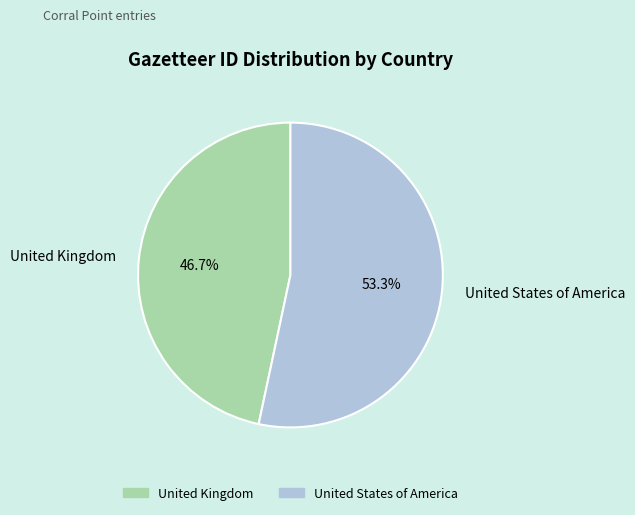

To the nearest percent, what portion does United Kingdom represent?

47%